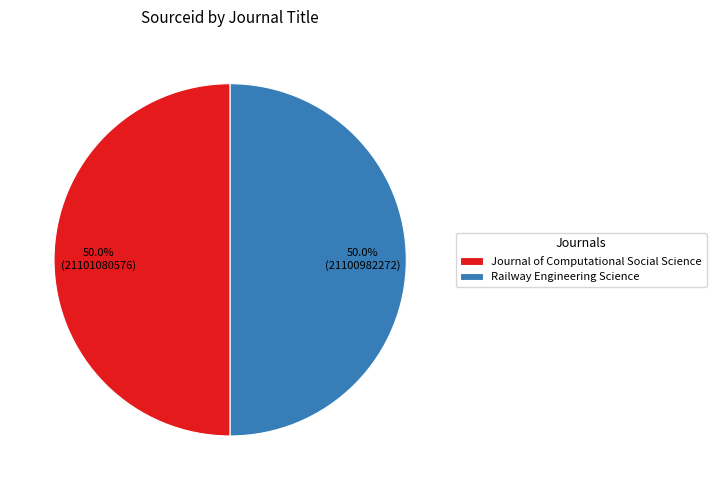

Approximately how many times larger is the value at Railway Engineering Science compared to Journal of Computational Social Science?

1.0